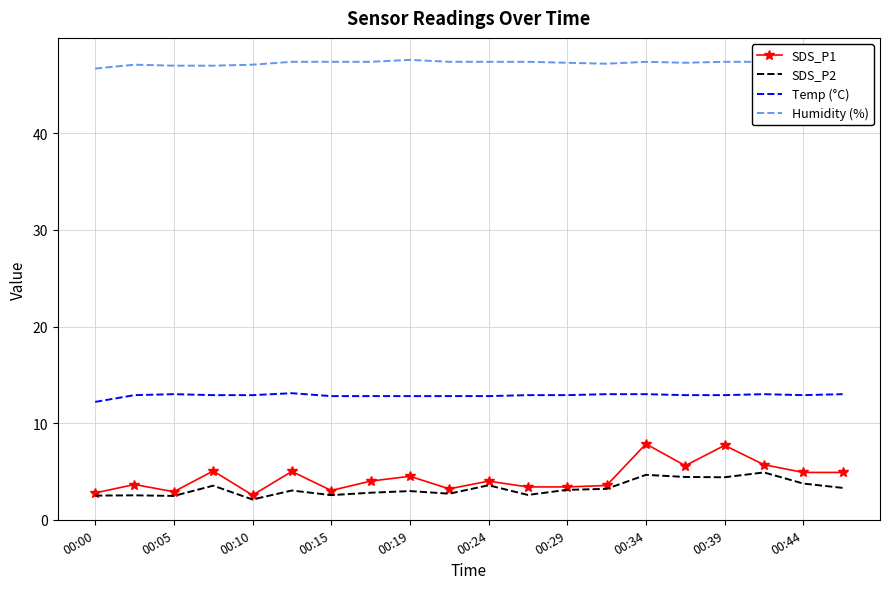

Which series has the largest total across all categories?

Humidity (%)